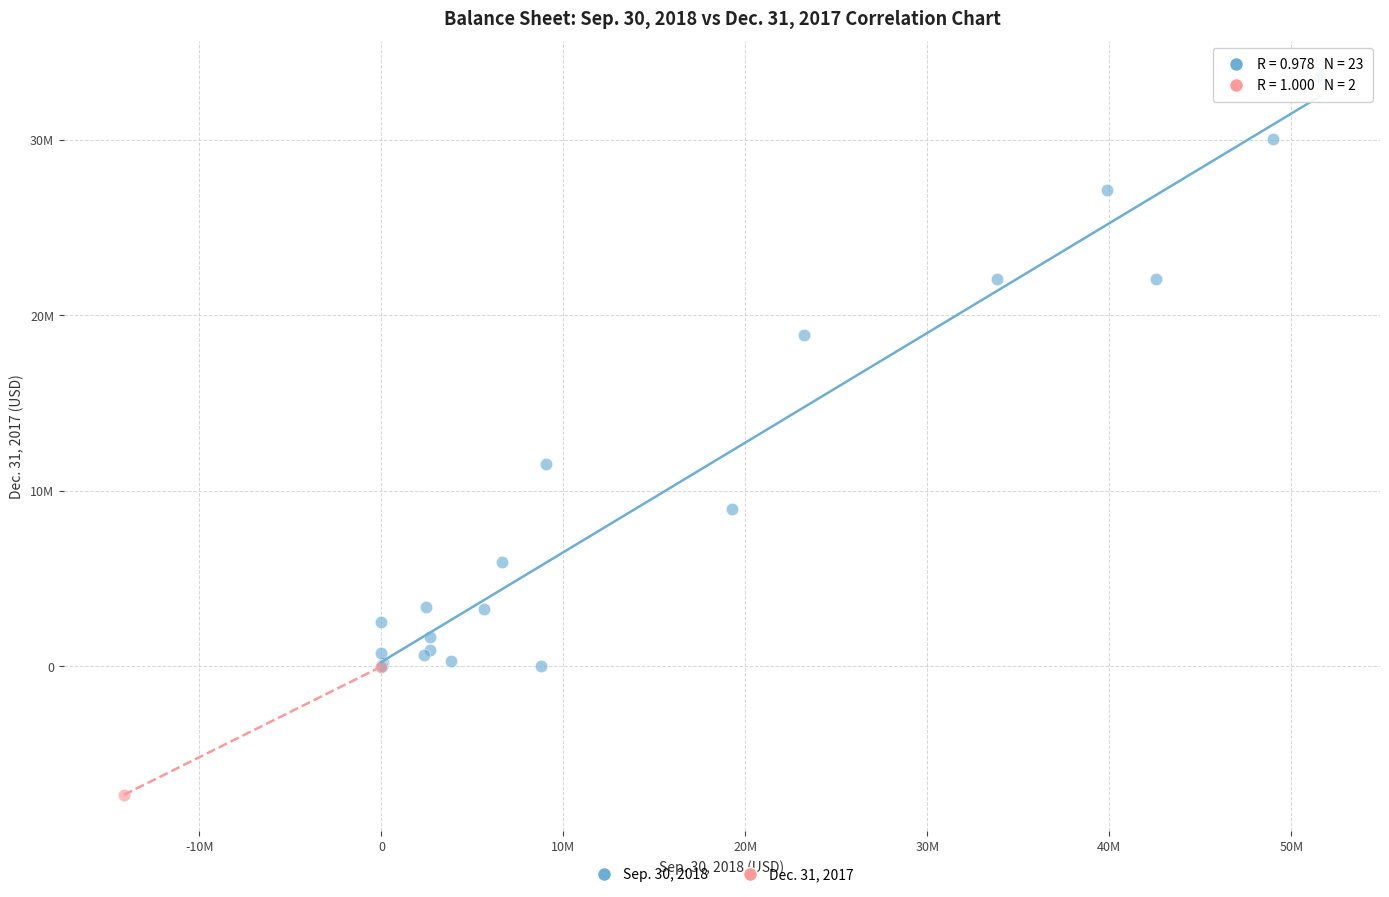

What are all the series names shown in the legend?

Sep. 30, 2018, Dec. 31, 2017